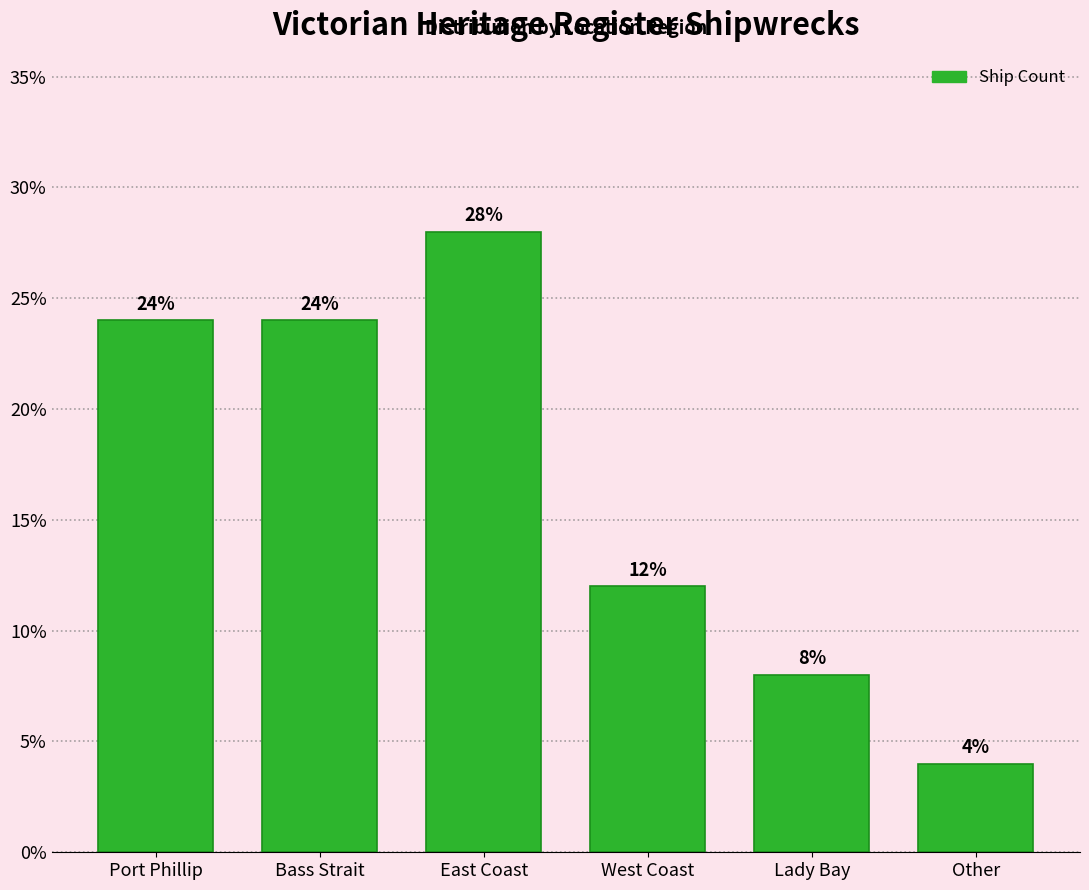

Reading left to right, extract all data points from this chart.

24.0	24.0	28.0	12.0	8.0	4.0